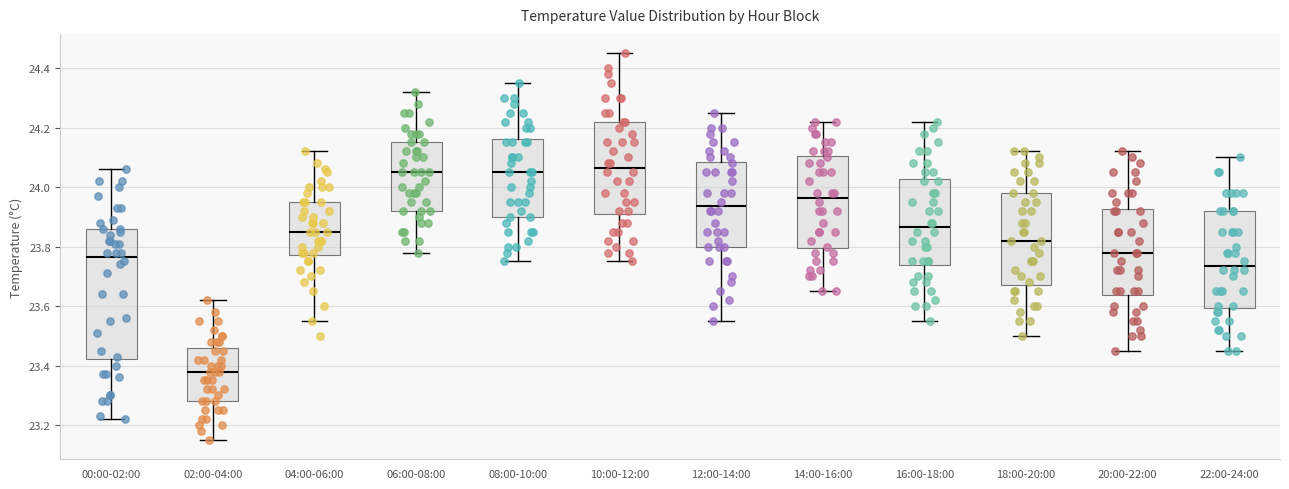

Comparing the boxes themselves (not the whiskers), which one is the tallest?

00:00-02:00